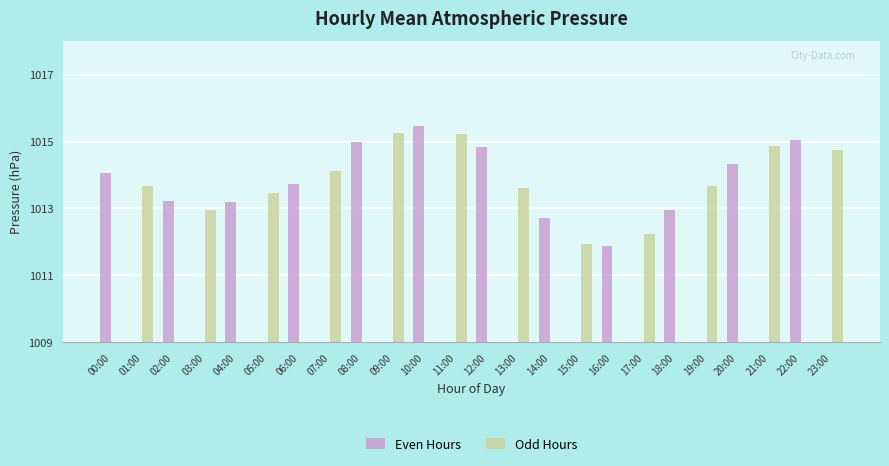

Reading left to right, list all the values displayed in this chart.

Even Hours: 00:00=5.0	01:00=0.0	02:00=4.2	03:00=0.0	04:00=4.2	05:00=0.0	06:00=4.7	07:00=0.0	08:00=6.0	09:00=0.0	10:00=6.5	11:00=0.0	12:00=5.9	13:00=0.0	14:00=3.7	15:00=0.0	16:00=2.9	17:00=0.0	18:00=4.0	19:00=0.0	20:00=5.3	21:00=0.0	22:00=6.0	23:00=0.0
Odd Hours: 00:00=0.0	01:00=4.7	02:00=0.0	03:00=4.0	04:00=0.0	05:00=4.5	06:00=0.0	07:00=5.1	08:00=0.0	09:00=6.2	10:00=0.0	11:00=6.2	12:00=0.0	13:00=4.6	14:00=0.0	15:00=3.0	16:00=0.0	17:00=3.2	18:00=0.0	19:00=4.7	20:00=0.0	21:00=5.9	22:00=0.0	23:00=5.8